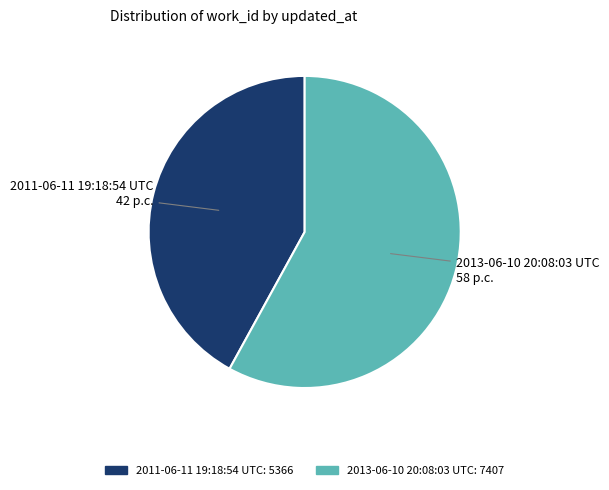

Rank the categories by value from lowest to highest.

2011-06-11 19:18:54 UTC, 2013-06-10 20:08:03 UTC